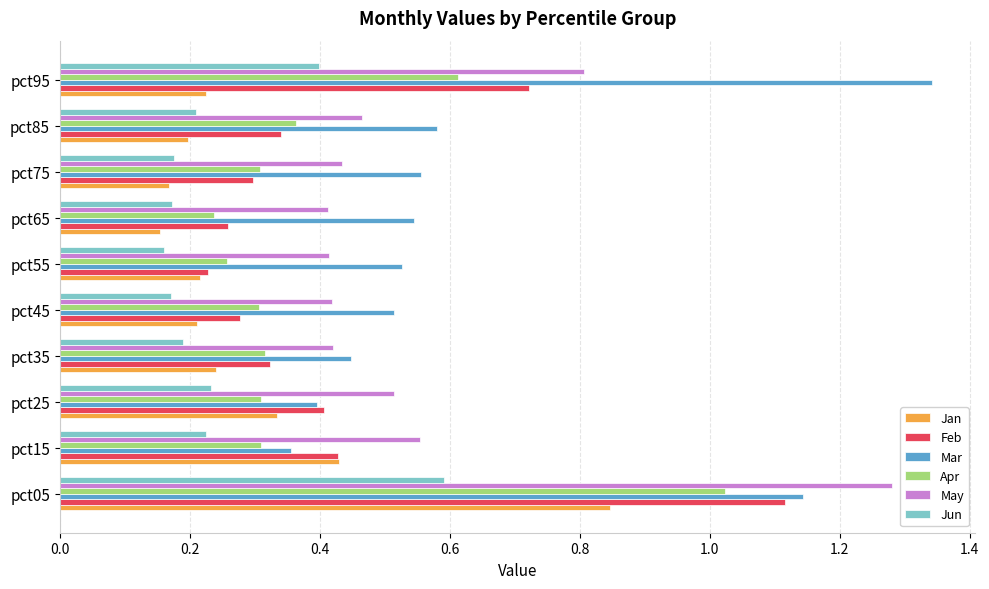

True or false: Feb has a value of 0.4 at pct45.

False